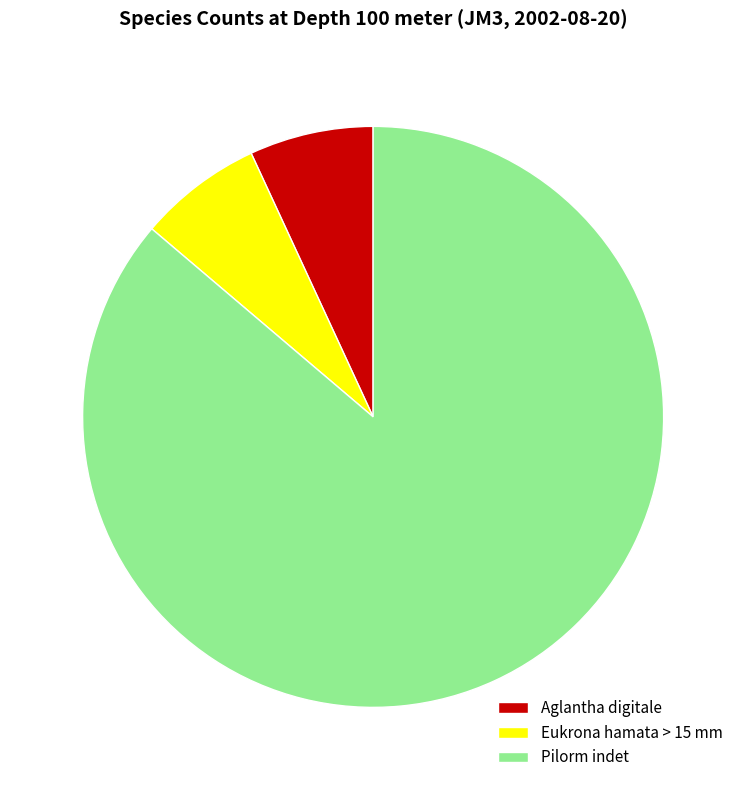

Combined, do Pilorm indet and Eukrona hamata > 15 mm account for over 50%?

Yes